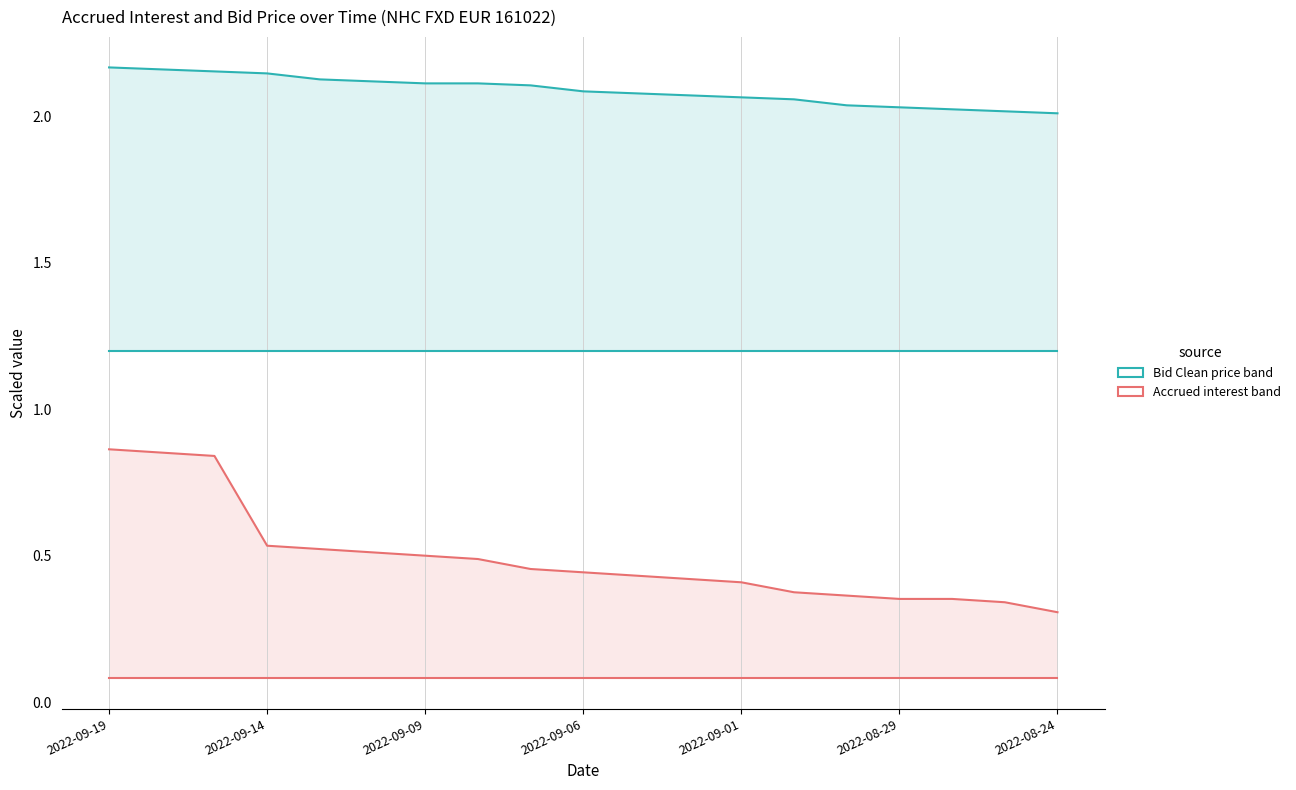

Which series has the largest range (max minus min)?

Accrued interest upper